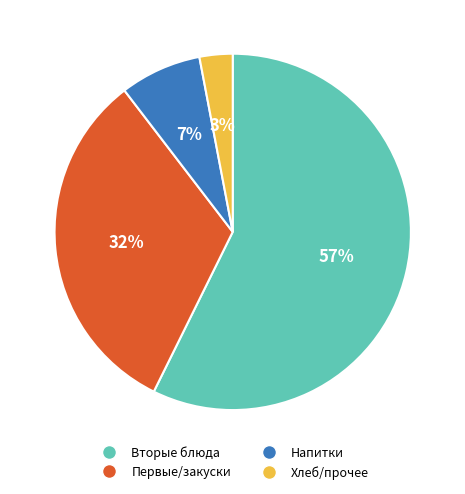

Is it true that Вторые блюда is 57% of the pie?

True